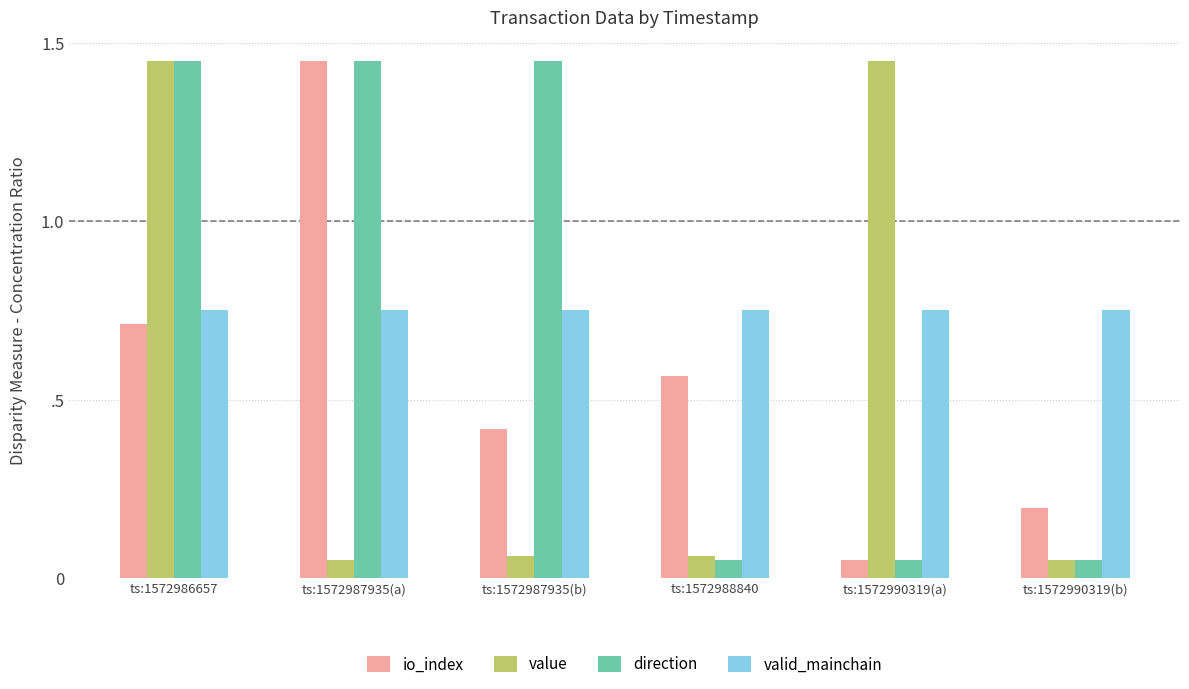

What position from the right is ts:1572988840?

3